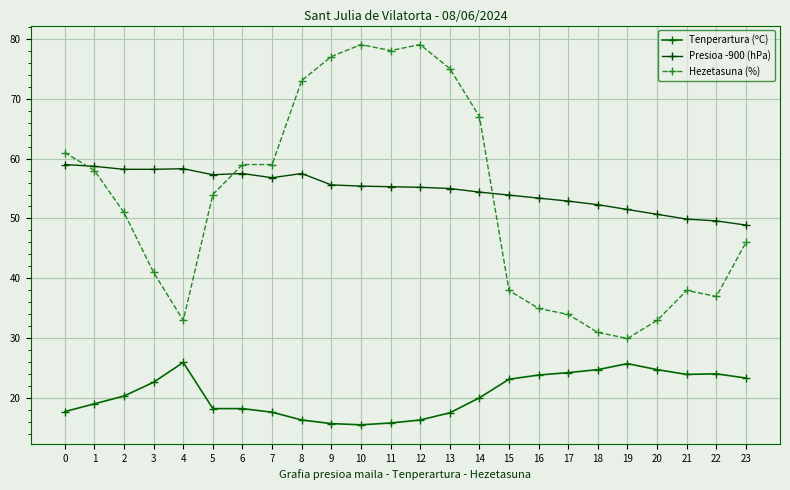

Which series has the largest range (max minus min)?

Hezetasuna (%)